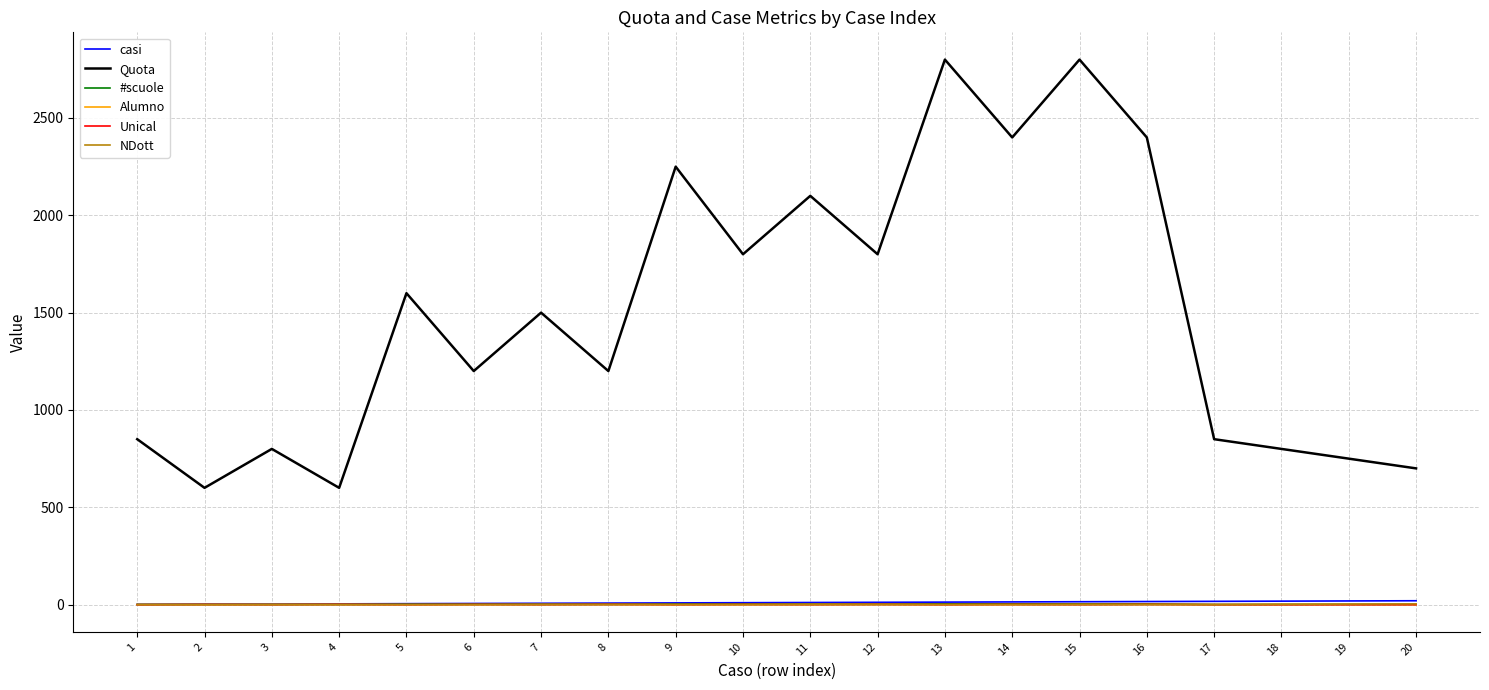

What is the sum of all Quota values?

29800